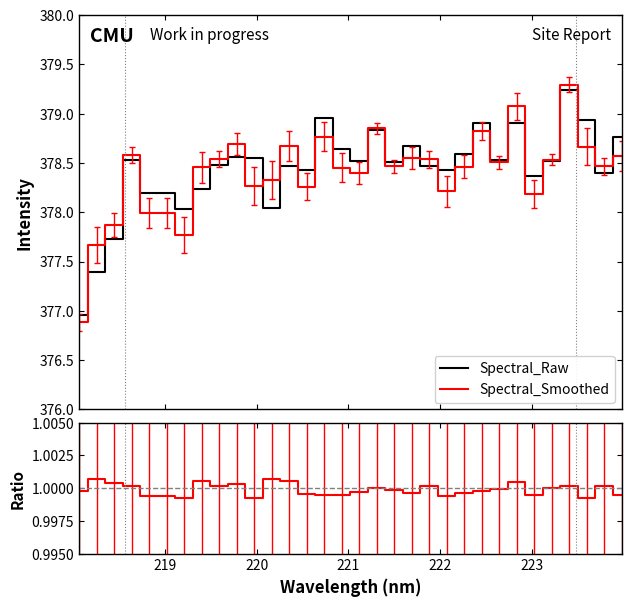

What is the highest value of the Spectral_Smoothed series?

379.3